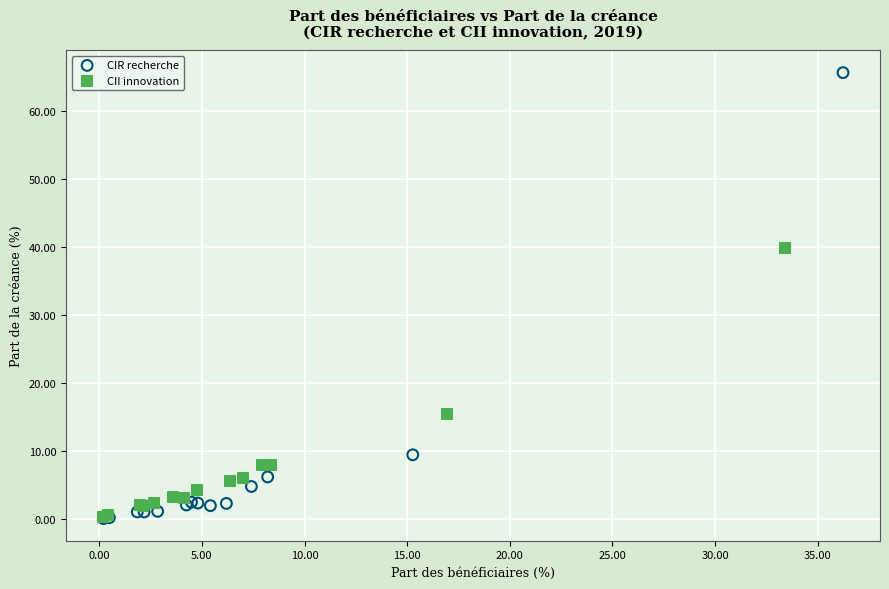

Which series contains the highest Y value?

CIR recherche